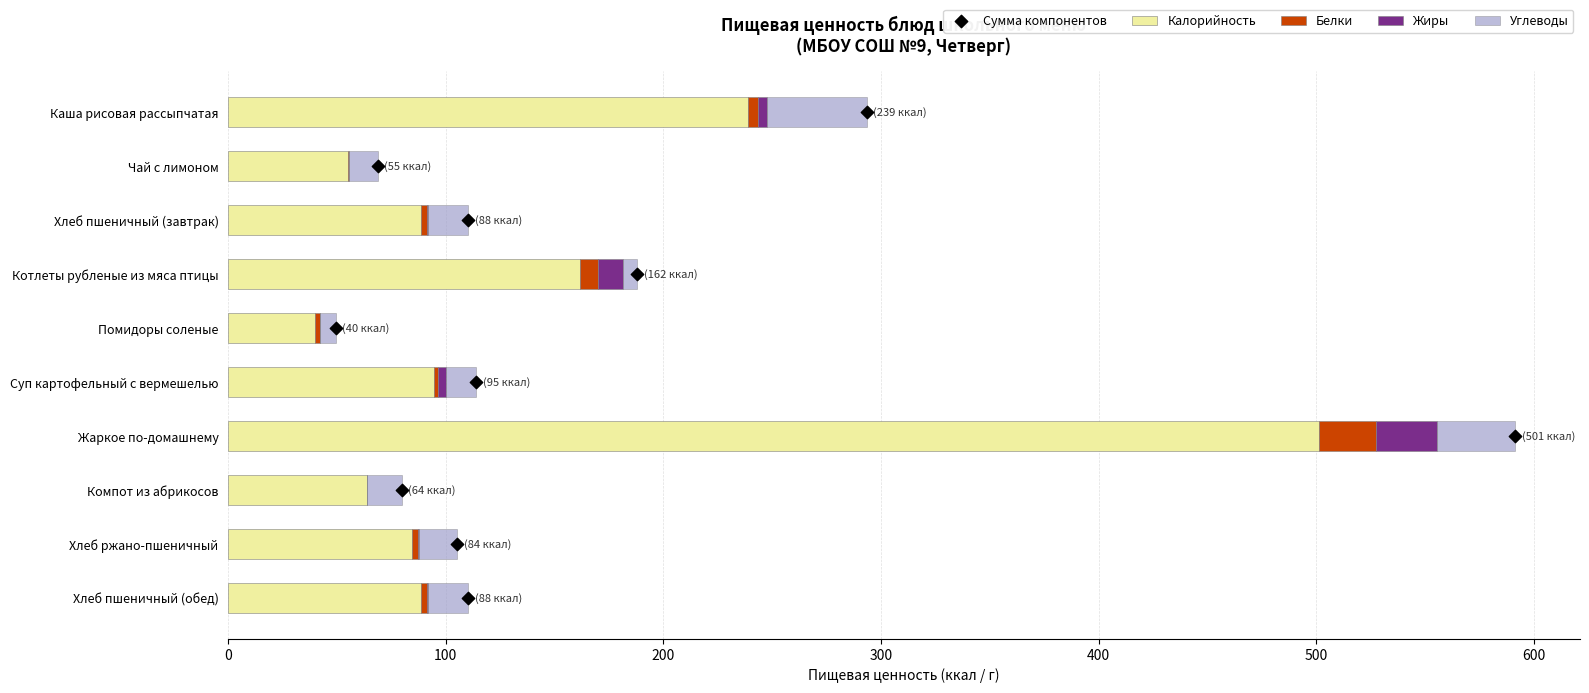

At how many categories does at least one series exceed 282?

1